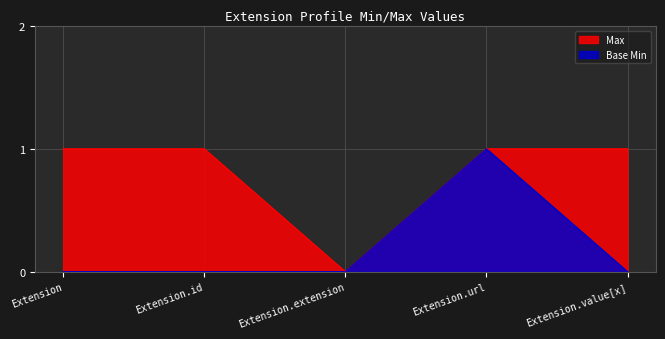

Reading left to right, what are all the values shown in this chart?

Max: Extension=1	Extension.id=1	Extension.extension=0	Extension.url=1	Extension.value[x]=1
Base Min: Extension=0	Extension.id=0	Extension.extension=0	Extension.url=1	Extension.value[x]=0